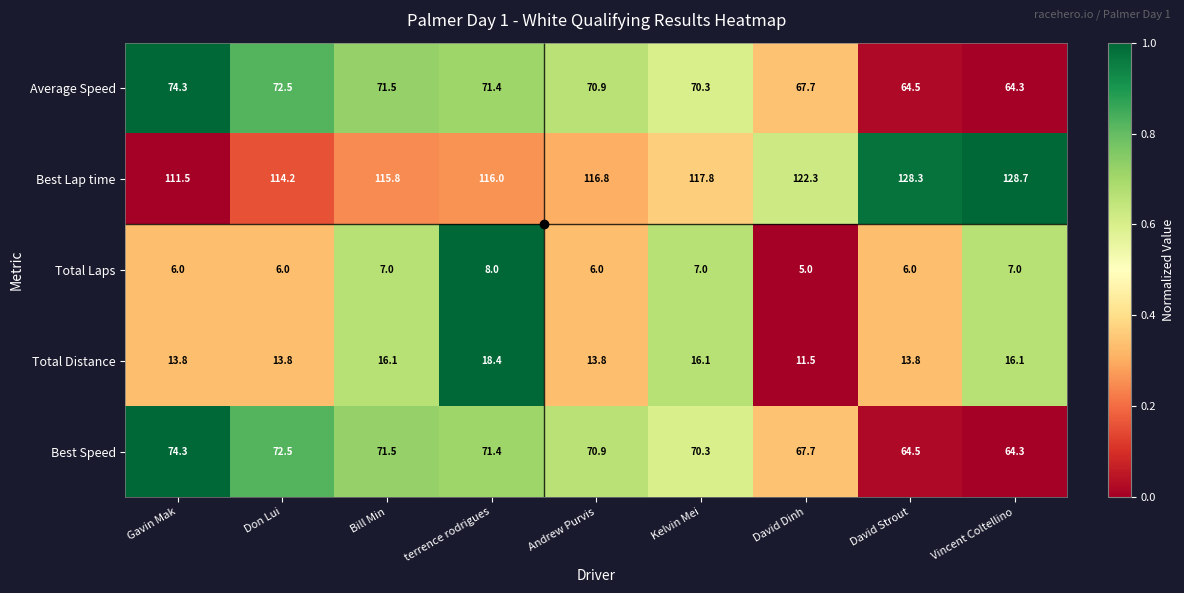

What is the average value of the Best Speed series?

69.7